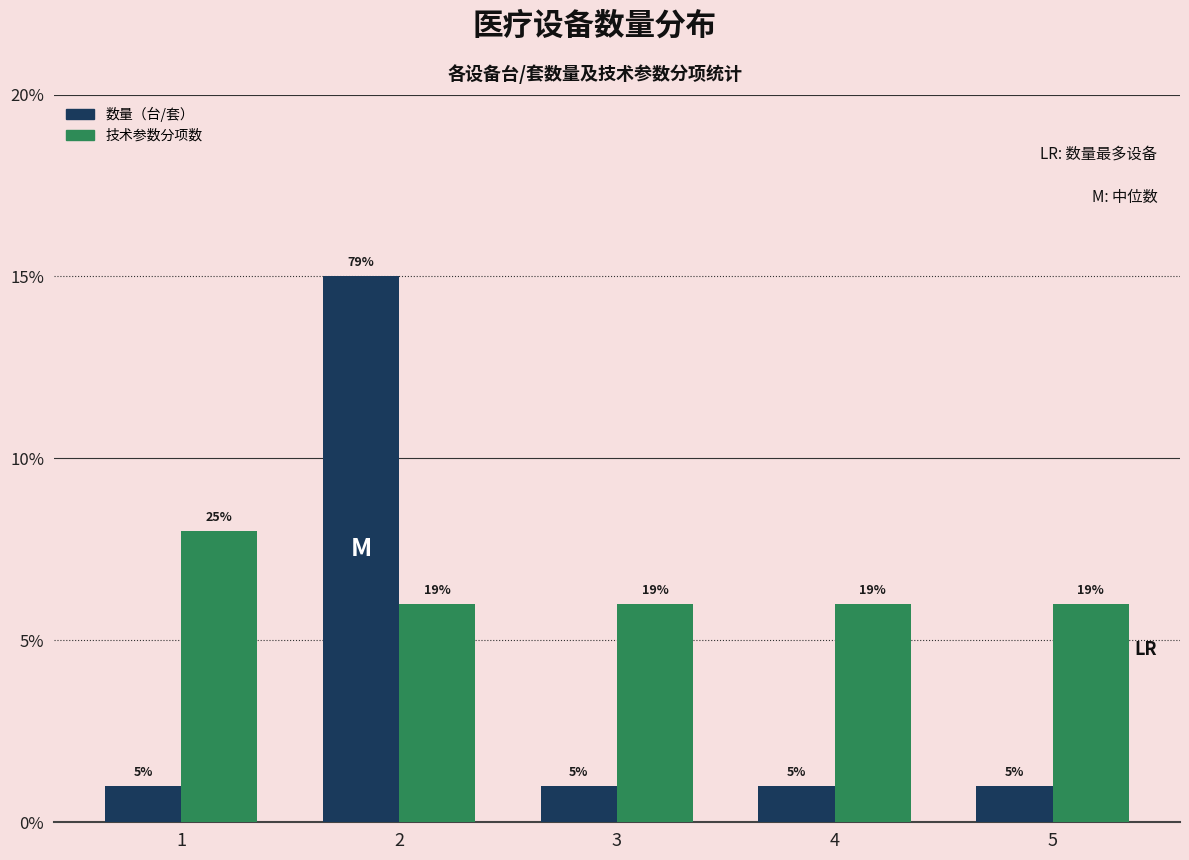

How many groups of bars are there?

5